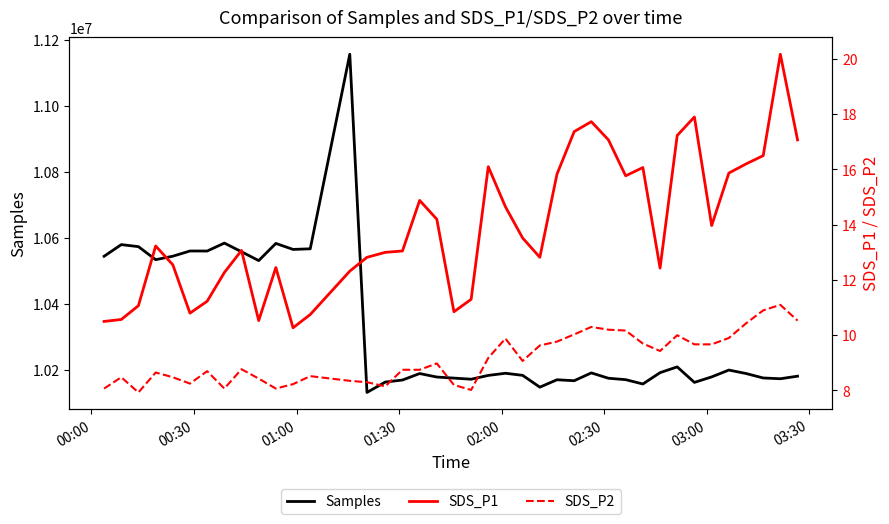

What is the minimum value for Samples?

10130459